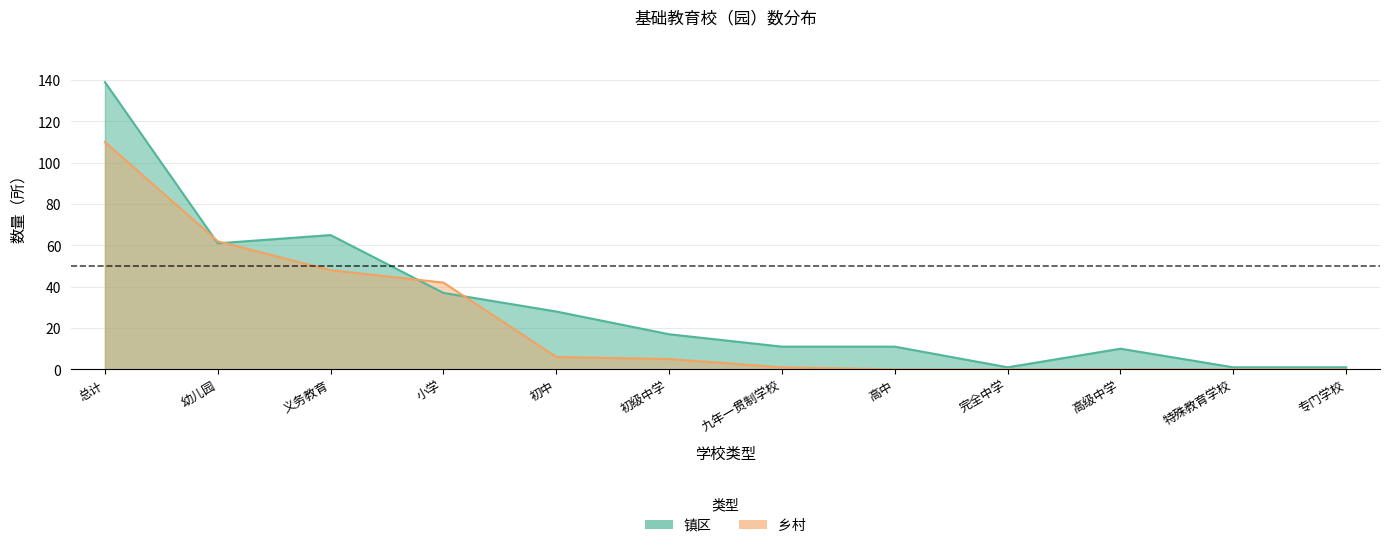

What is the label of the 8th point from the left?

高中